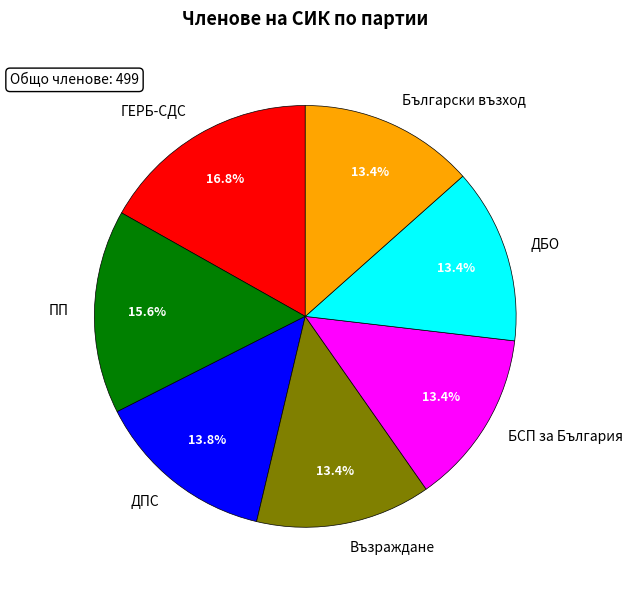

To the nearest percent, what percentage of the pie is Възраждане?

13%